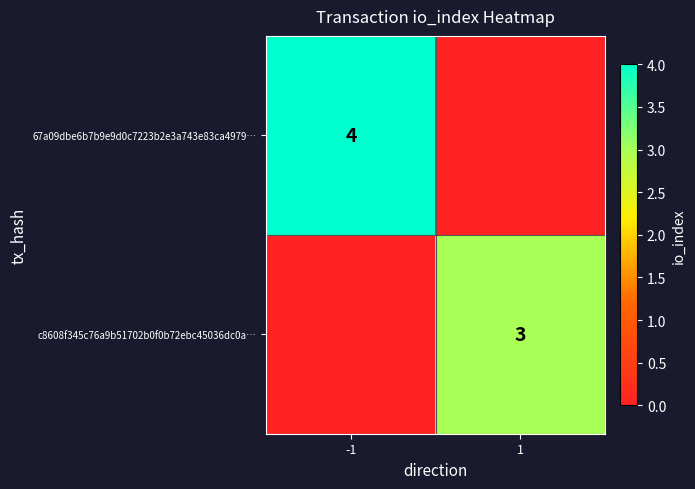

Is it true that 67a09dbe6b7b9e9d0c7223b2e3a743e83ca4979… equals 4 at -1?

True